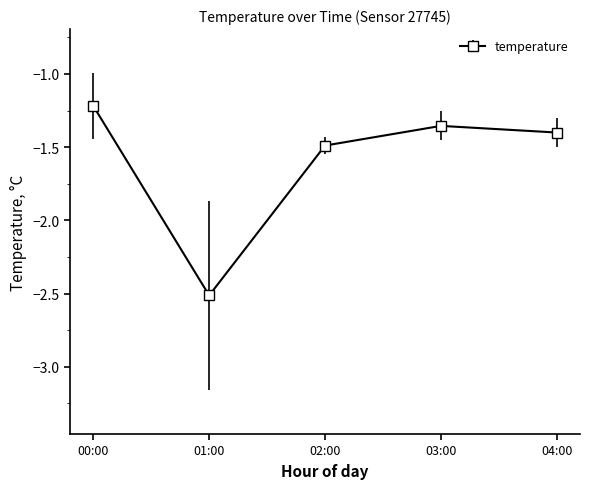

Does the chart have visible grid lines?

No